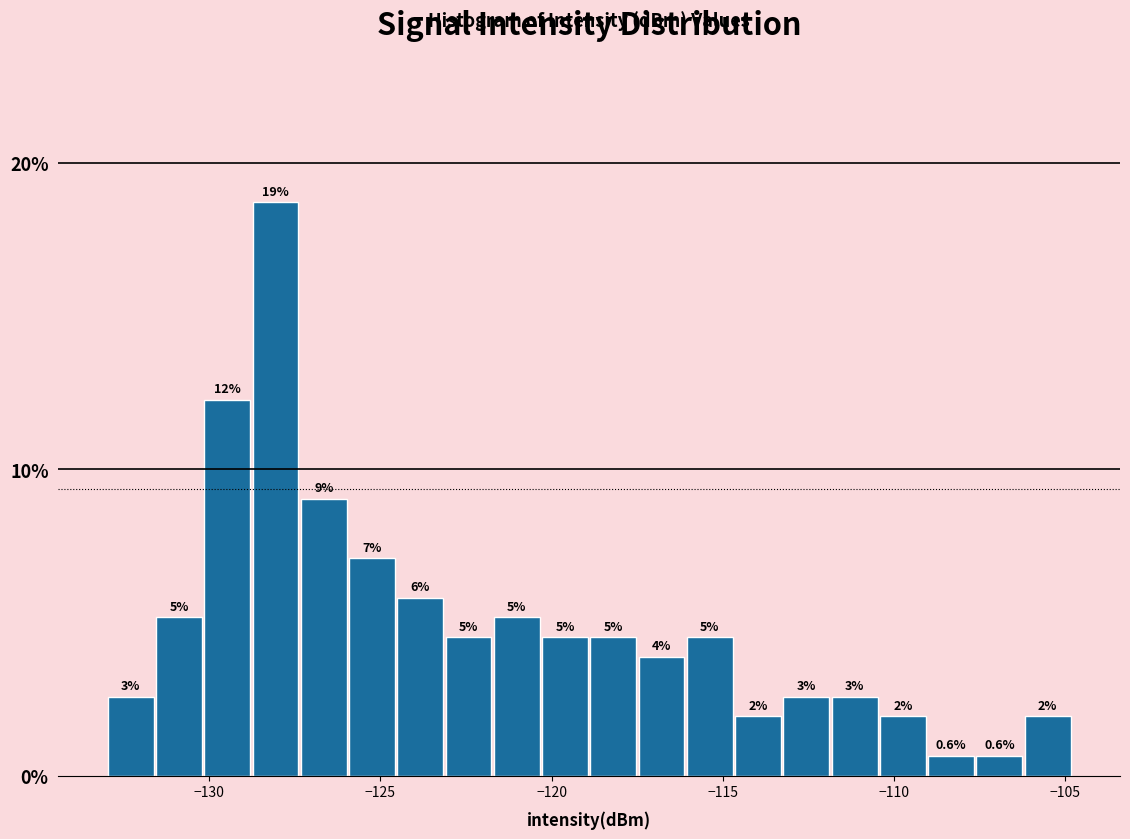

Read against the x-axis, roughly where is the centre of the tallest bar?

-128.0